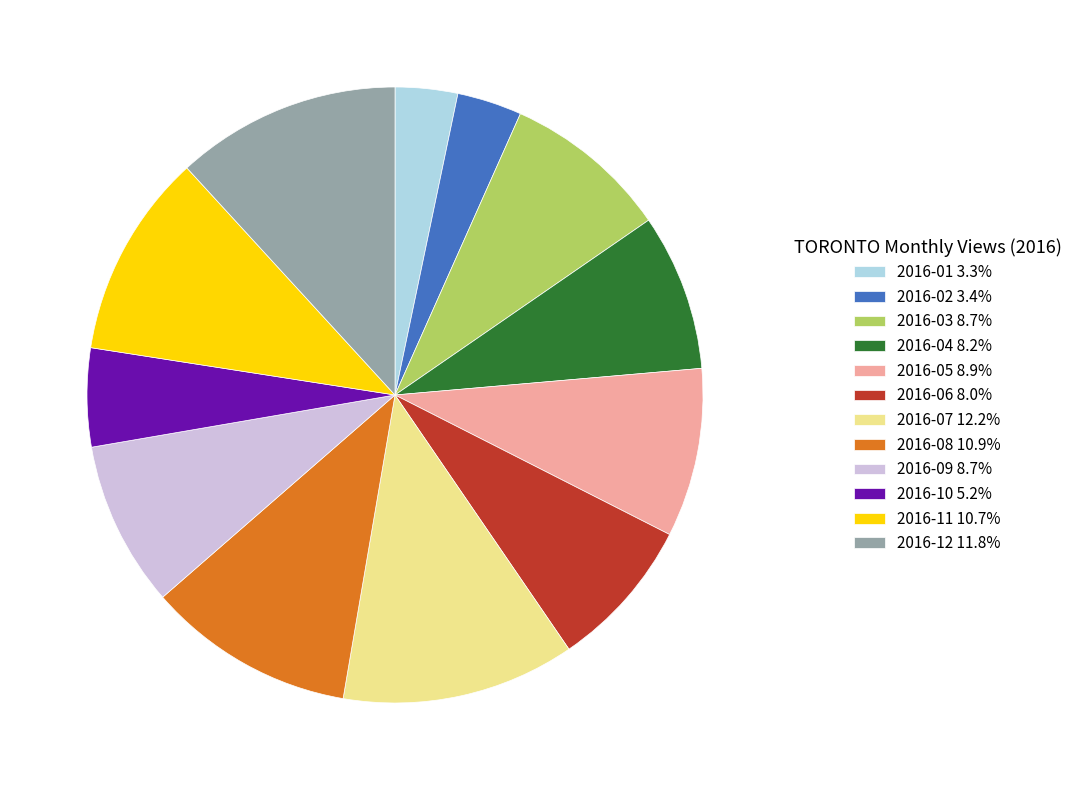

True or false: 2016-09 accounts for 4% of the total.

False